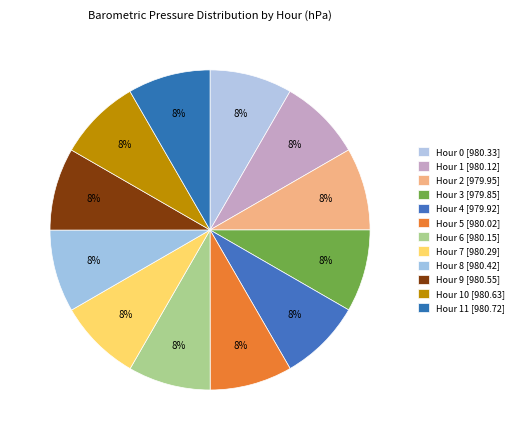

How many slices are in this pie chart?

12